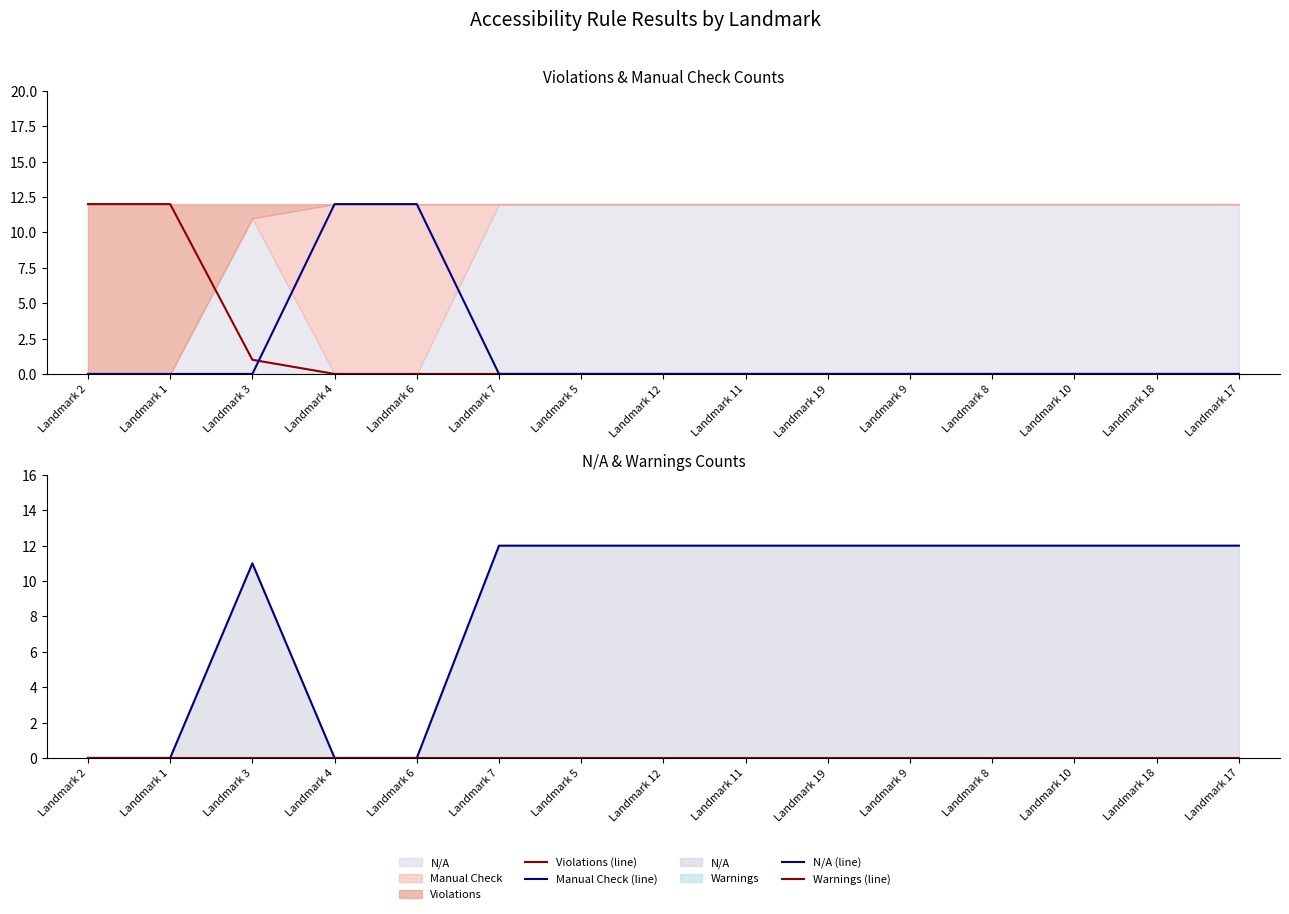

True or false: Violations (line) and Manual Check (line) intersect in this chart.

True